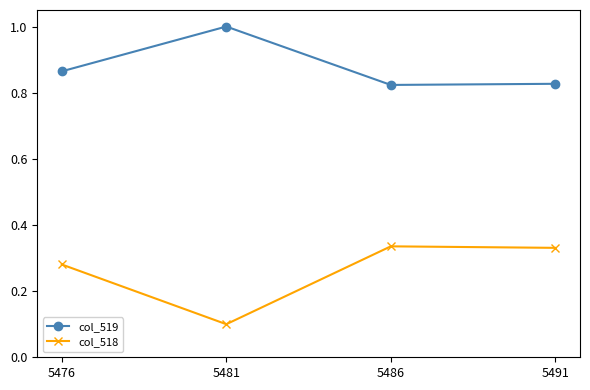

What is the sum of all col_518 values?

1.0